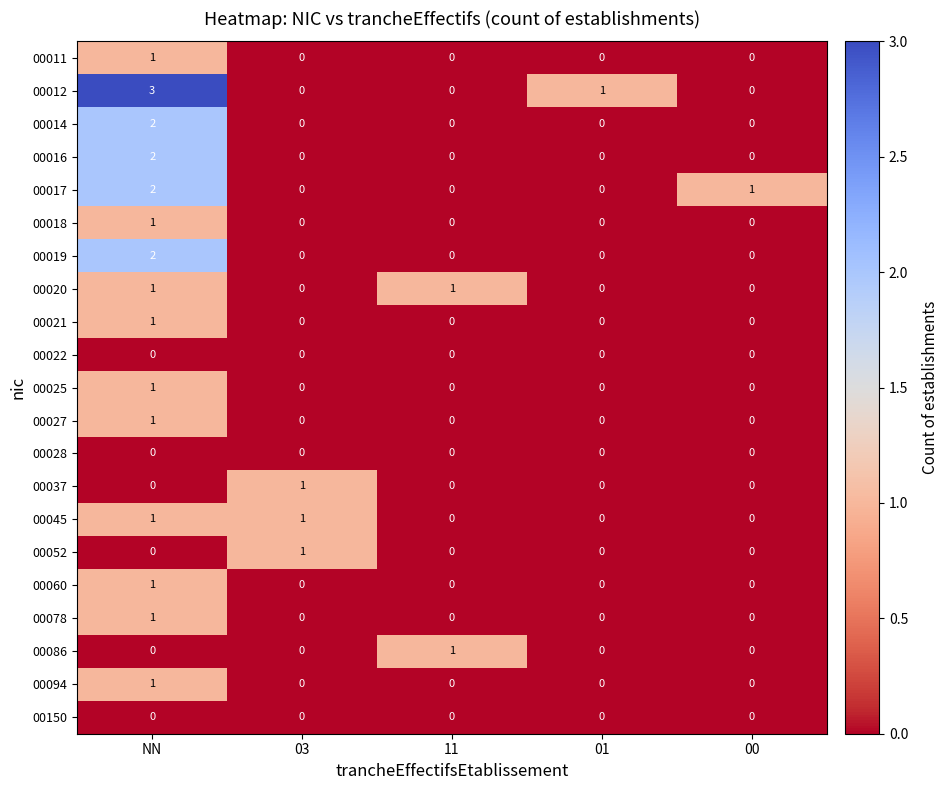

Is the value of 00045 at NN greater than the value of 00150 at 03?

Yes